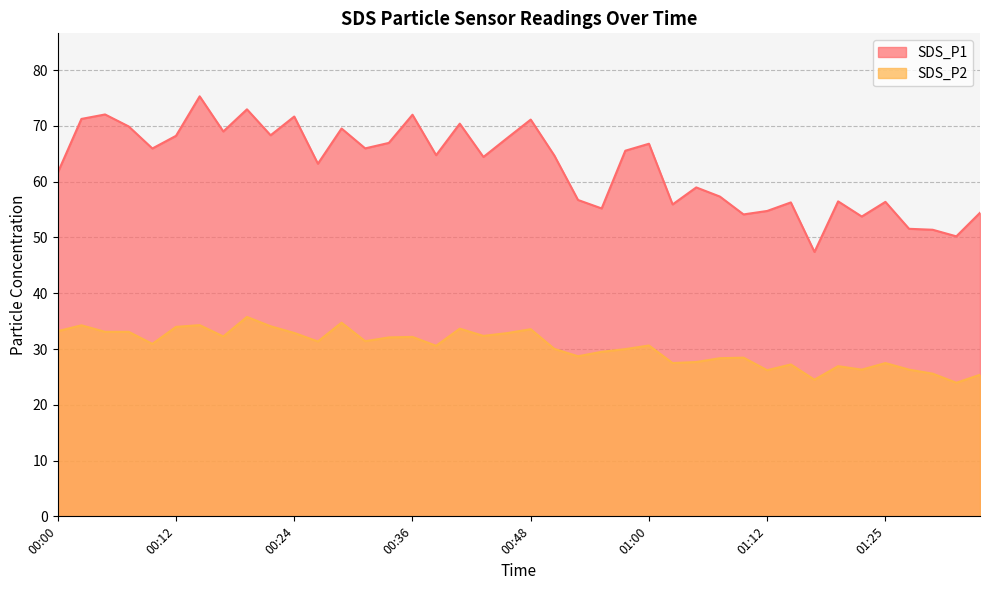

True or false: SDS_P1 and SDS_P2 cross at least once.

False